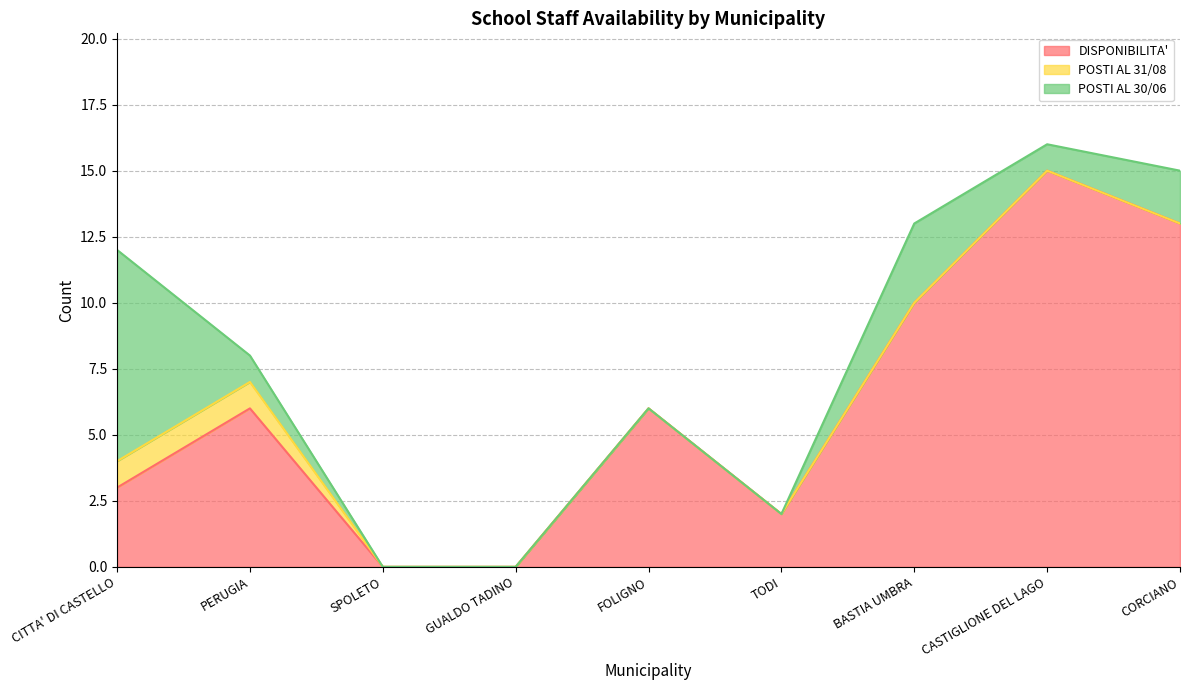

Reading left to right, transcribe all the data shown in this chart.

DISPONIBILITA': 3	6	0	0	6	2	10	15	13
POSTI AL 31/08: 1	1	0	0	0	0	0	0	0
POSTI AL 30/06: 8	1	0	0	0	0	3	1	2